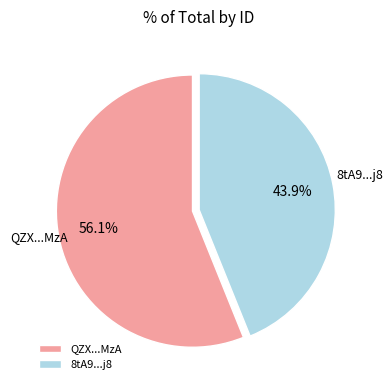

Which has a higher value, 8tA9...j8 or QZX...MzA?

QZX...MzA